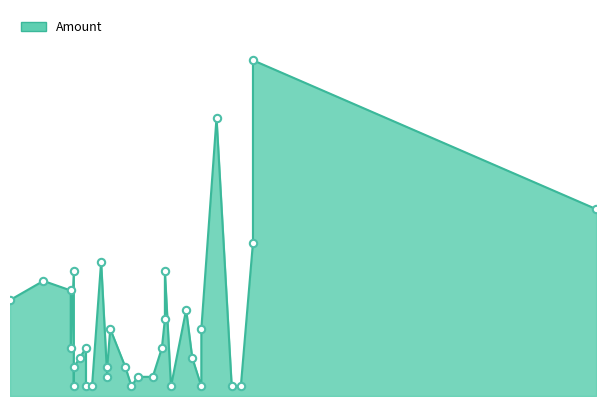

What is the ratio of the value at 2020-02-14 to the value at 2020-03-17?

3.0